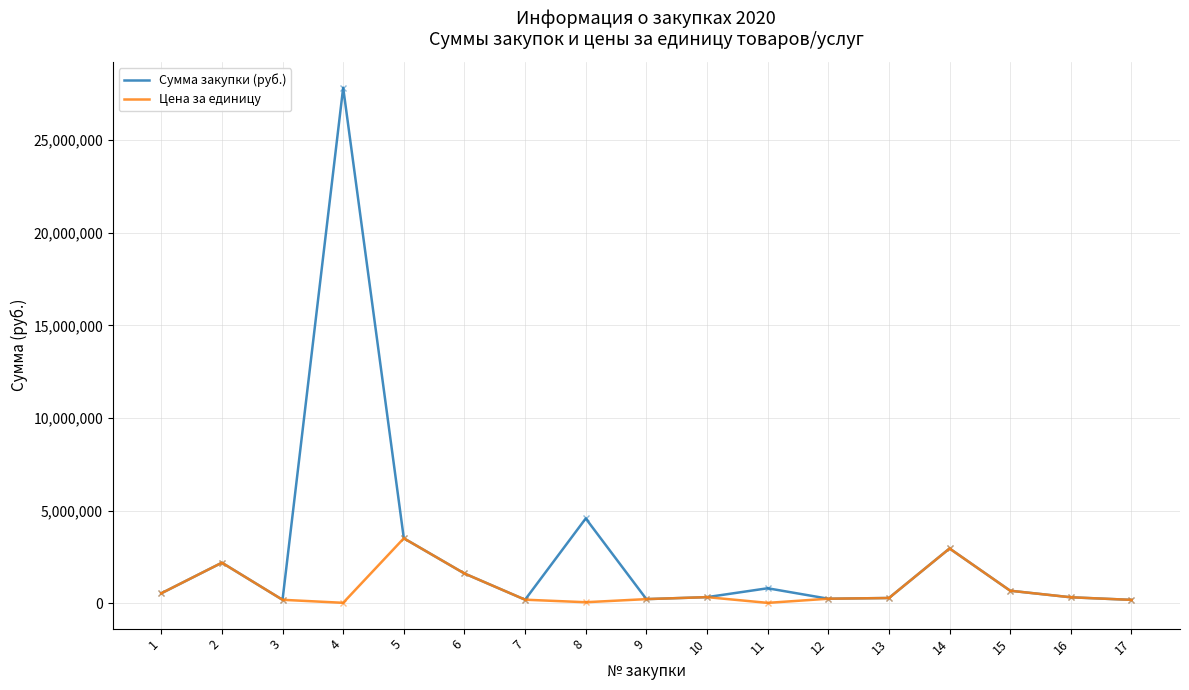

List the series in order of their overall mean, lowest first.

Цена за единицу, Сумма закупки (руб.)